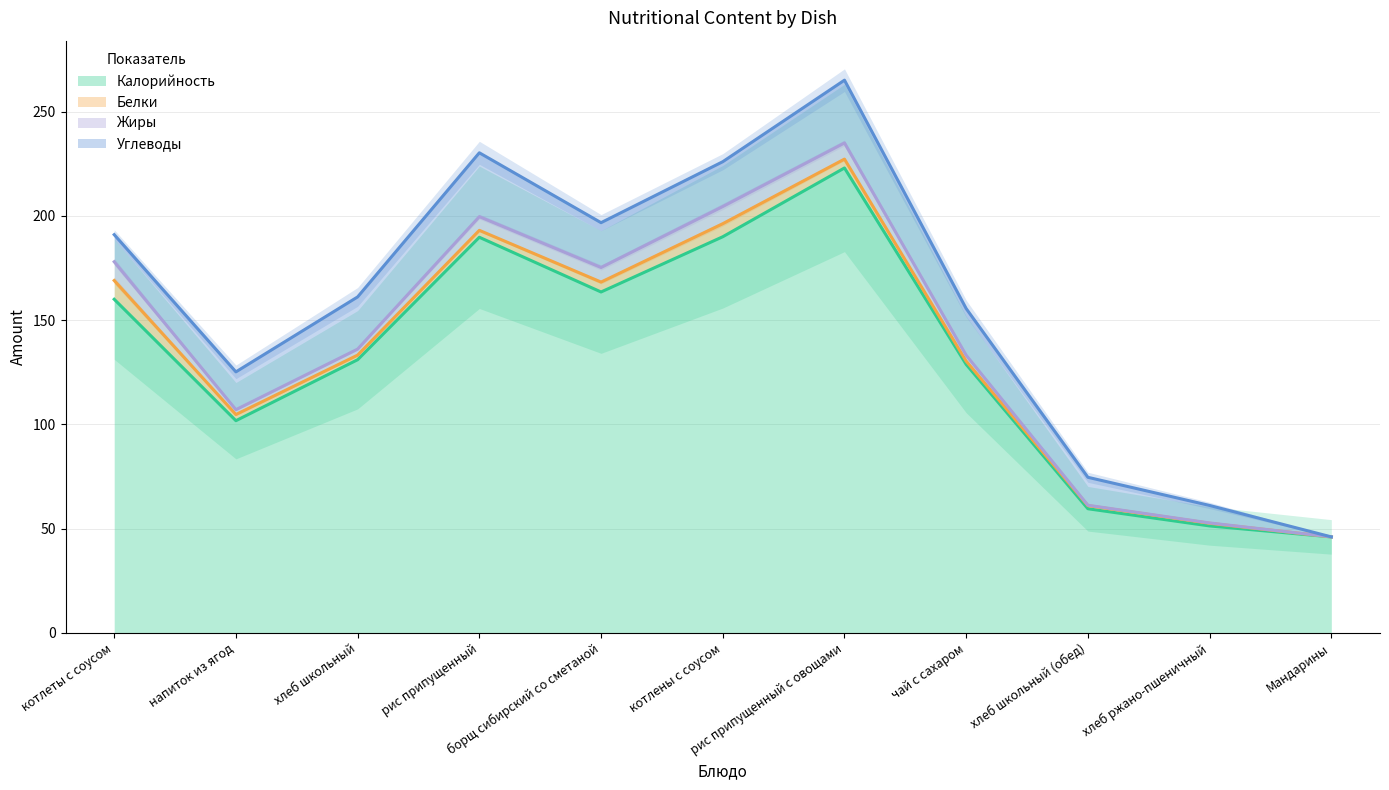

What is the highest value of the Калорийность series?

223.0